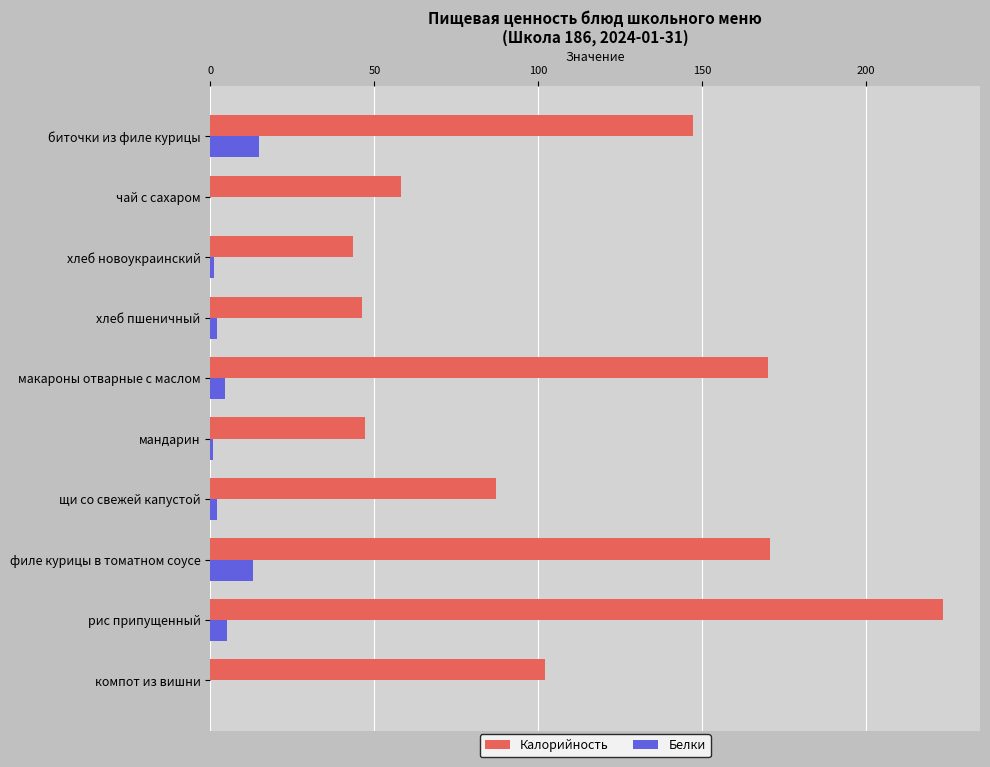

What is the sum of all Калорийность values?

1095.2